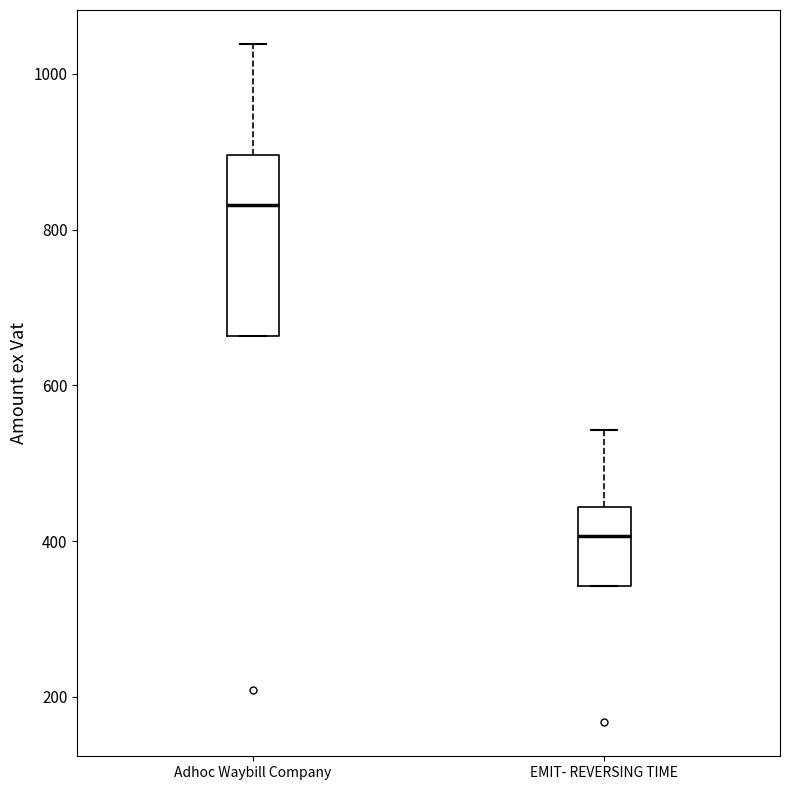

Reading left to right, transcribe this box plot: for each box, give where its median line is, the range the box spans, and where its two whiskers end, as read against the y-axis. The values are not printed on the chart, so give them approximately, as read against the axis.

Adhoc Waybill Company: median 840, box 660 to 900, whiskers 660 to 1040
EMIT- REVERSING TIME: median 400, box 340 to 440, whiskers 340 to 540